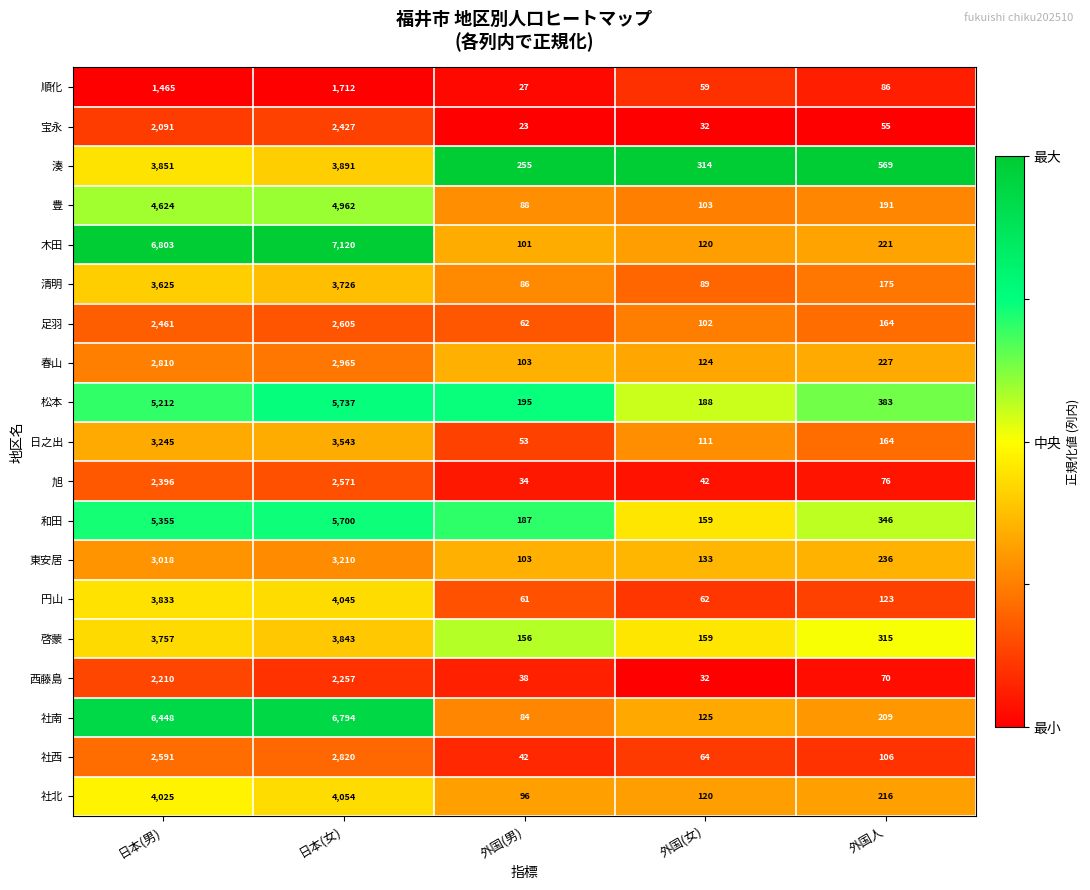

At which category is the sum across all series the highest?

日本(女)